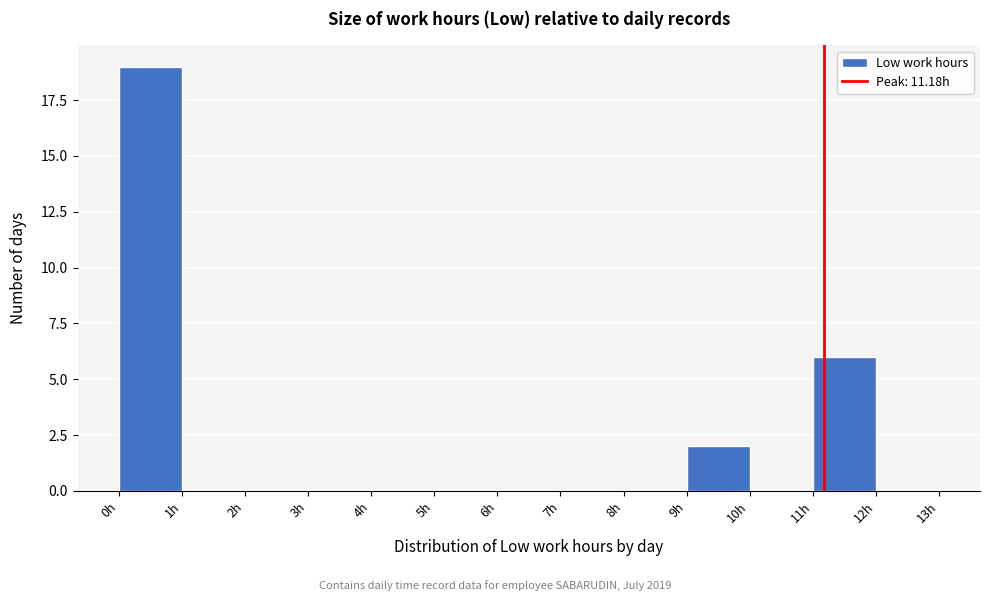

Reading left to right, transcribe this chart: for each bar, give the range it covers on the x-axis and its height. The values are not printed on the chart, so give them approximately, as read against the axis.

0 to 1: 19
1 to 2: 0
2 to 3: 0
3 to 4: 0
4 to 5: 0
5 to 6: 0
6 to 7: 0
7 to 8: 0
8 to 9: 0
9 to 10: 2
10 to 11: 0
11 to 12: 6
12 to 13: 0